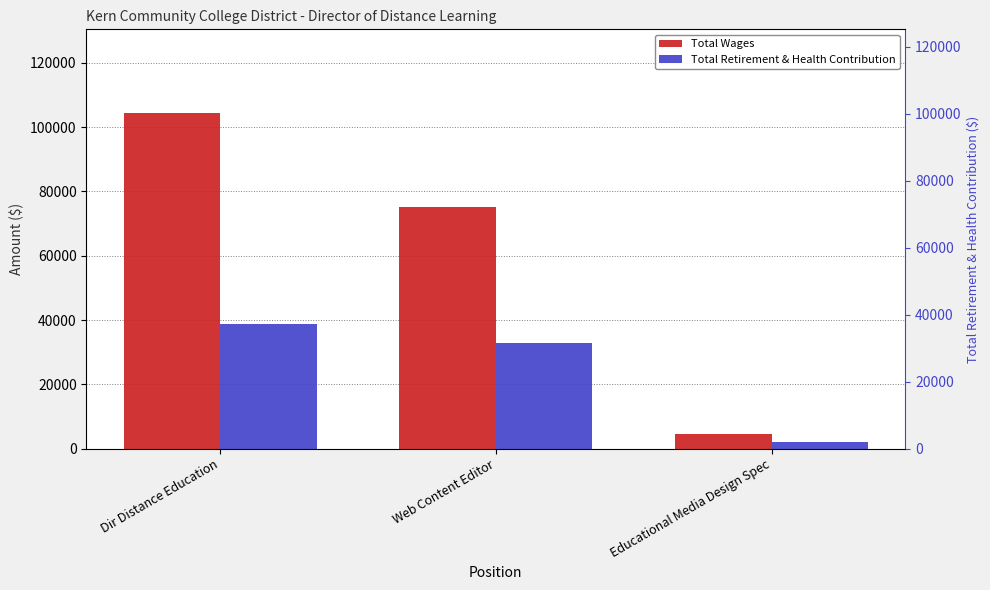

What is the highest value of the Total Retirement & Health Contribution series?

38796